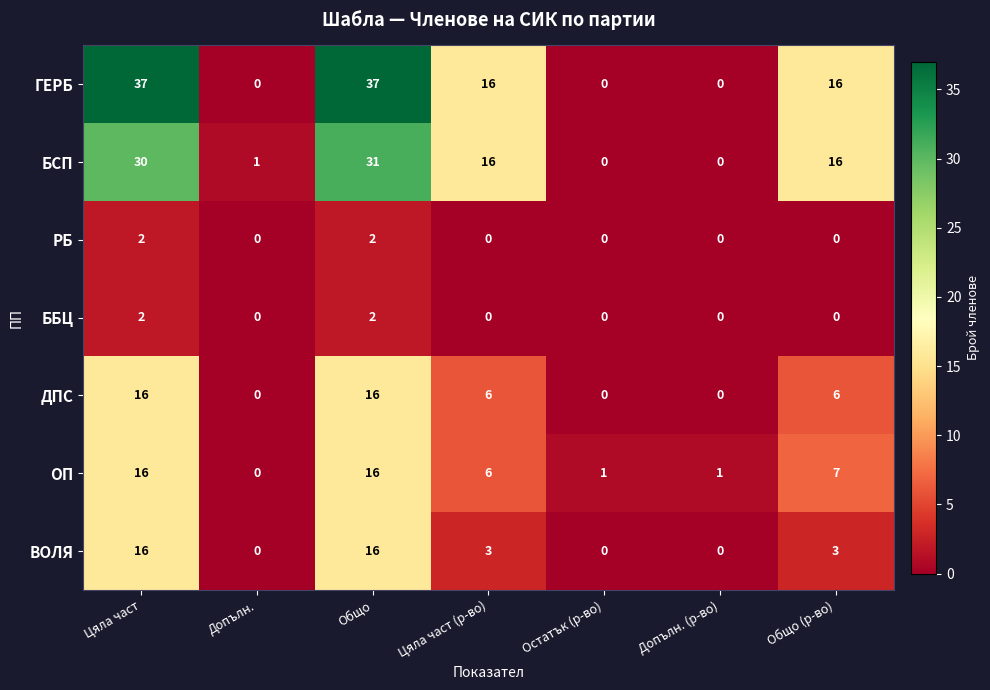

What is the approximate value of ДПС at Цяла част (р-во)?

6